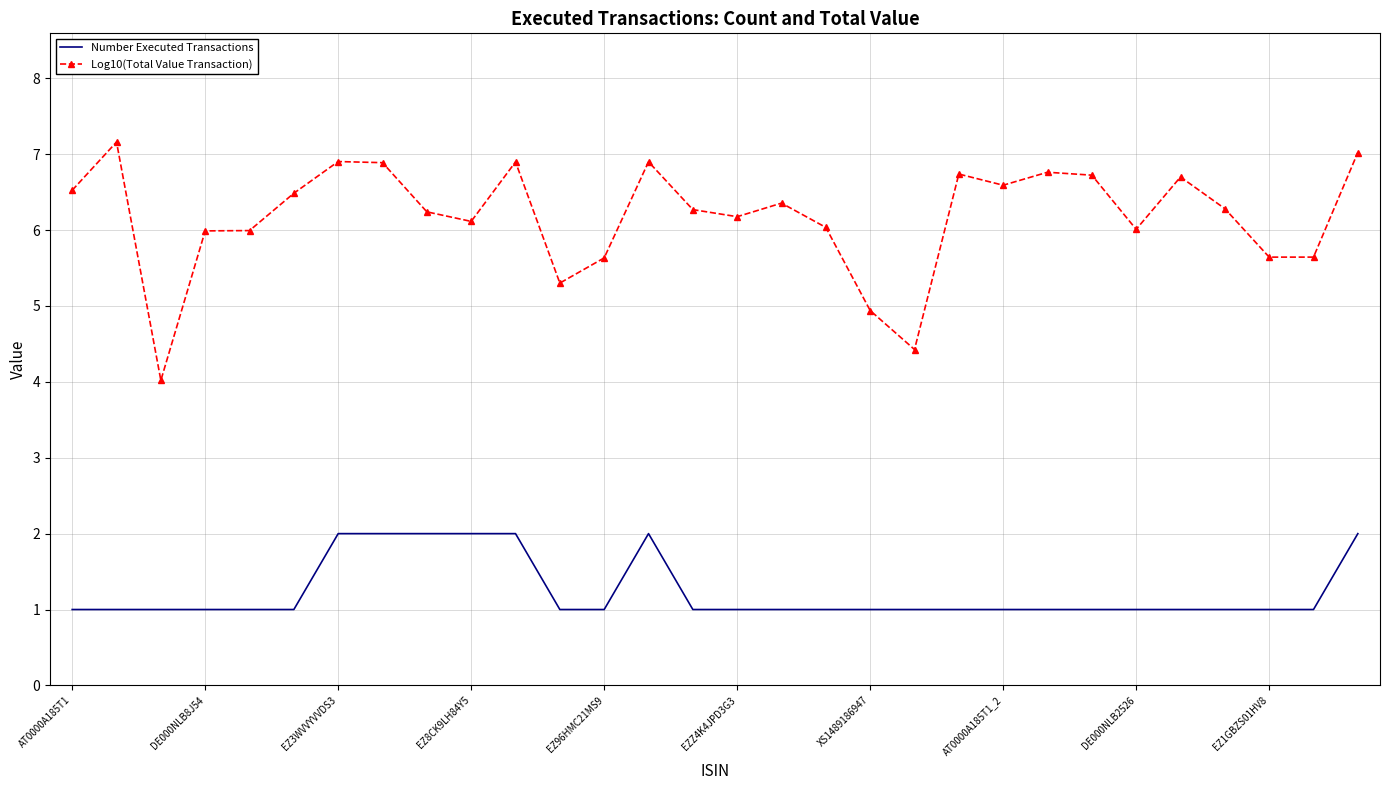

What is the difference between the maximum and minimum values in the Number Executed Transactions series?

1.0